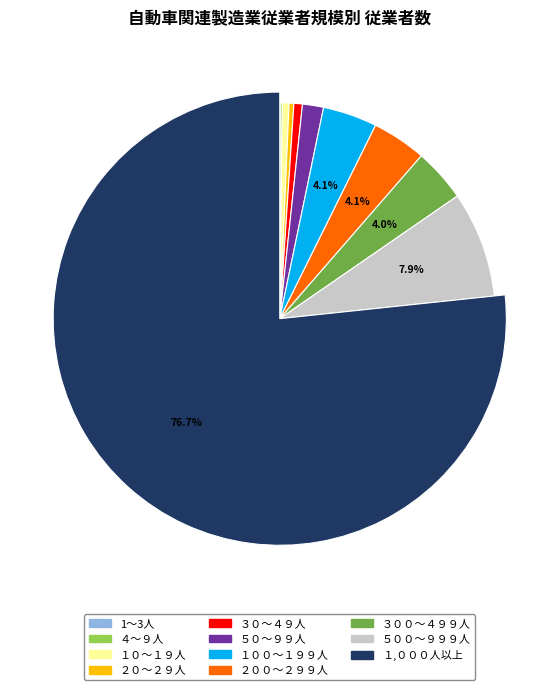

Which category has the smallest portion of the pie?

1～3人